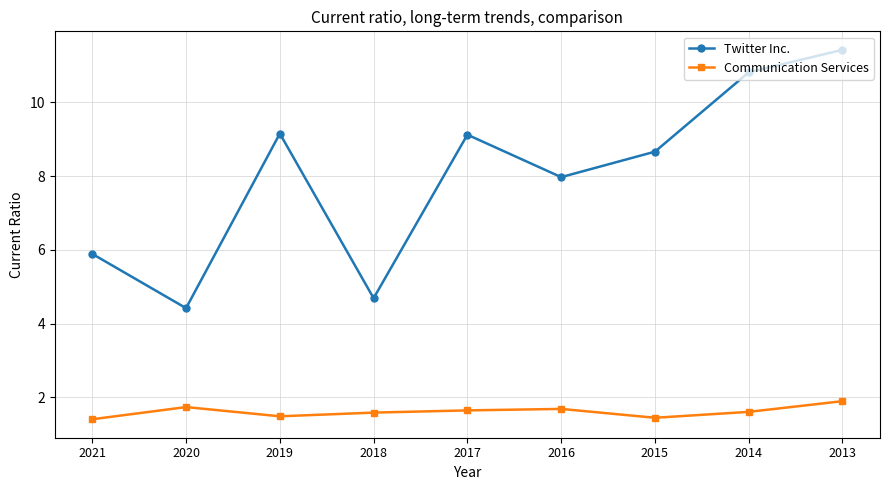

Is the value of Twitter Inc. at 2021 greater than the value of Communication Services at 2015?

Yes